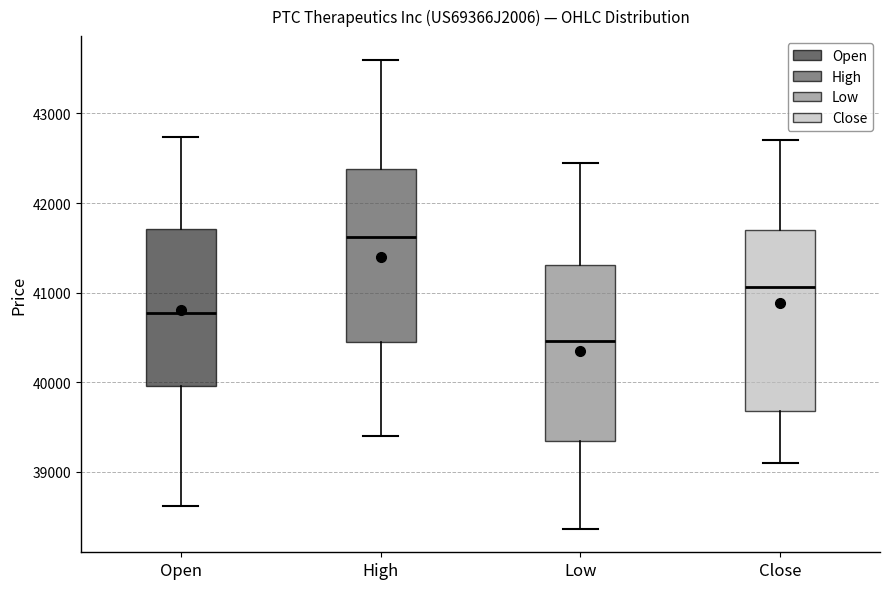

Which box's median line is the lowest?

Low